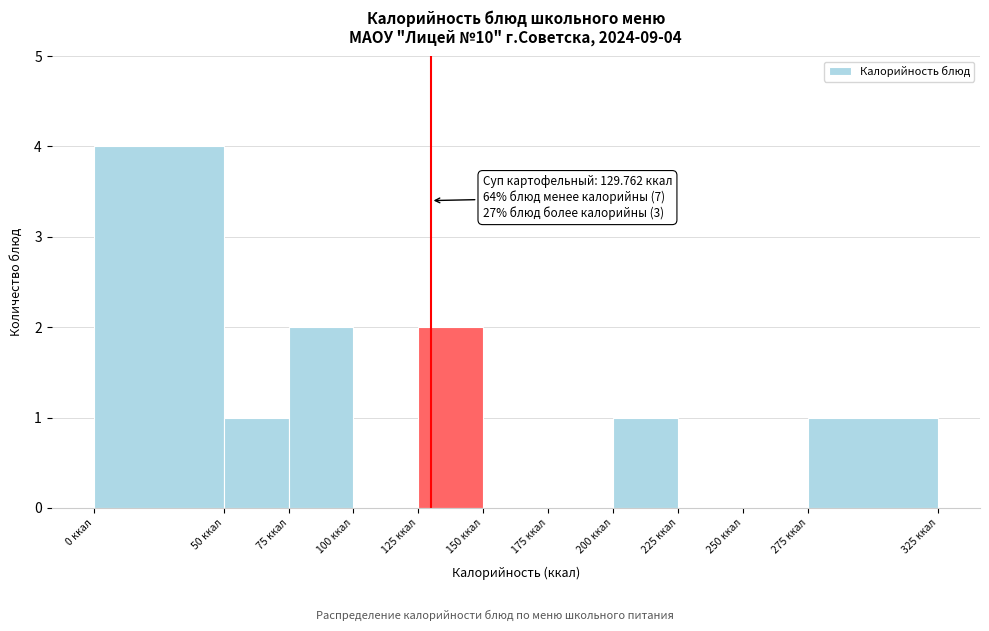

Which range on the x-axis has the tallest bar?

0 to 50